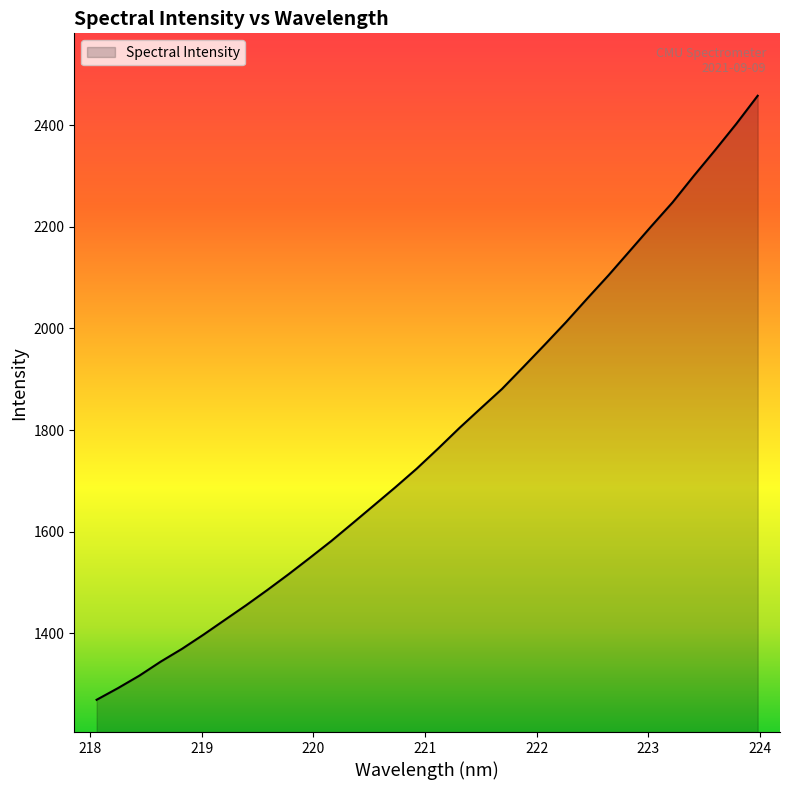

What is the minimum value shown in the chart?

1269.1